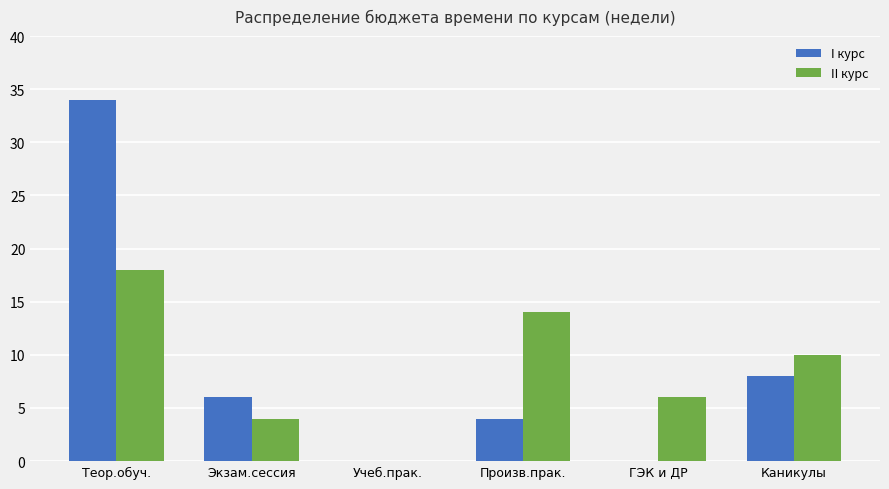

Count the number of categories in the chart.

6